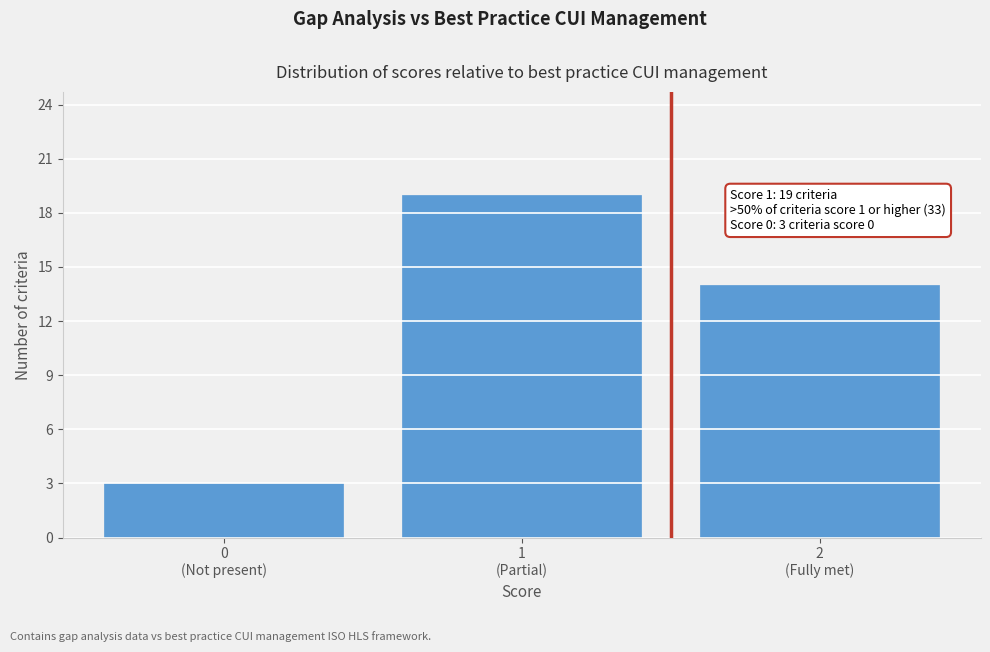

Reading left to right, list all the values displayed in this chart.

3	19	14